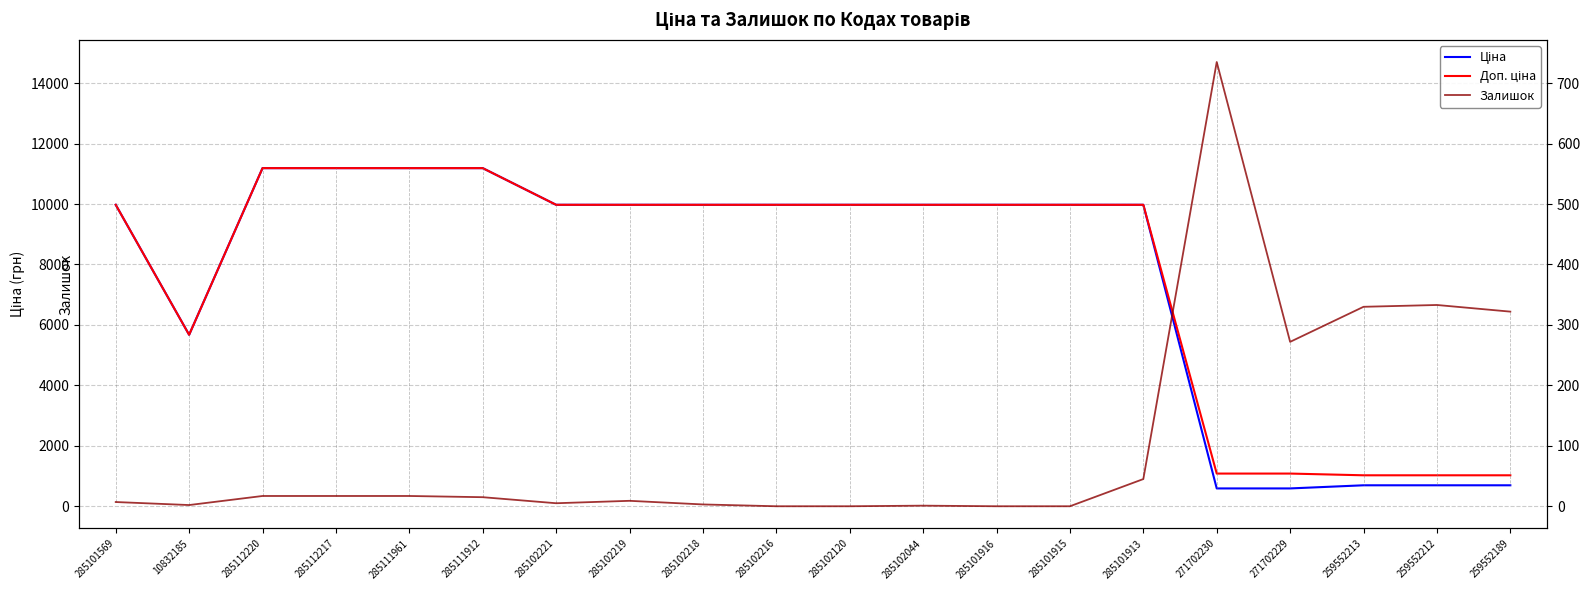

At which label is Залишок closest to 367?

259552212